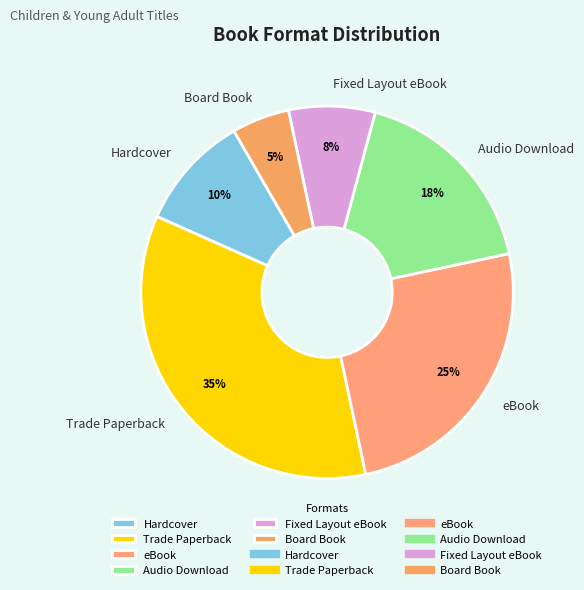

To the nearest percent, what percentage of the pie is Trade Paperback?

35%